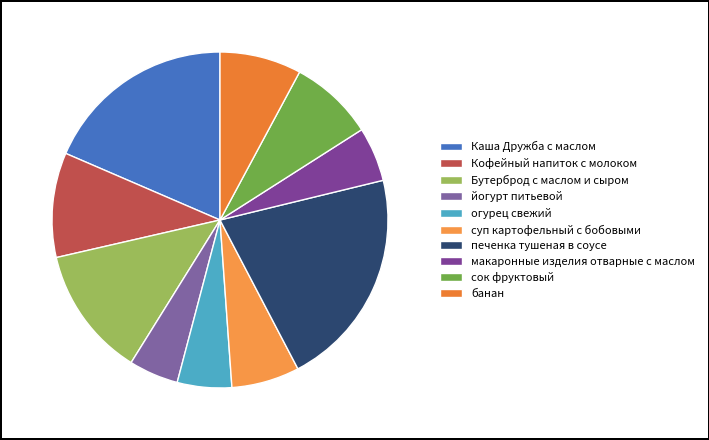

Which category has the smallest portion of the pie?

йогурт питьевой